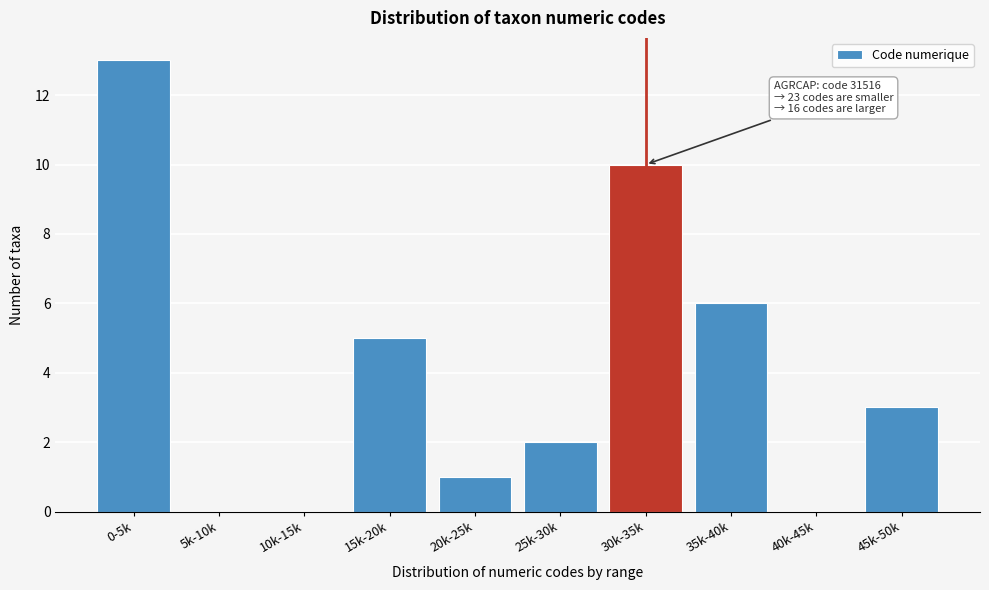

Reading left to right, what are all the values shown in this chart?

0-5k=13	5k-10k=0	10k-15k=0	15k-20k=5	20k-25k=1	25k-30k=2	30k-35k=10	35k-40k=6	40k-45k=0	45k-50k=3